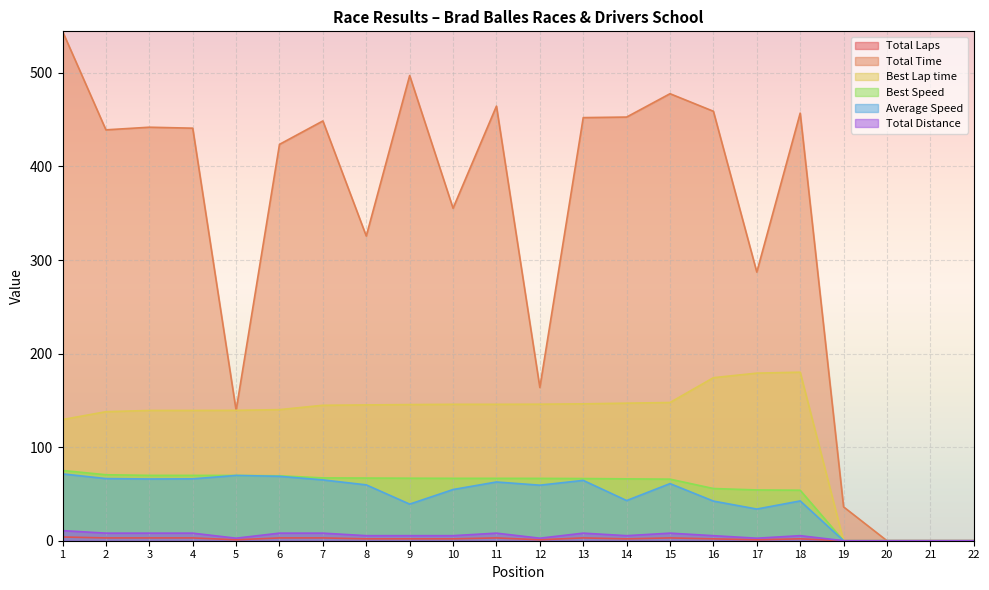

Reading left to right, list all the values displayed in this chart.

Total Laps: 1=4.0	2=3.0	3=3.0	4=3.0	5=1.0	6=3.0	7=3.0	8=2.0	9=2.0	10=2.0	11=3.0	12=1.0	13=3.0	14=2.0	15=3.0	16=2.0	17=1.0	18=2.0	19=0.0	20=0.0	21=0.0	22=0.0
Total Time: 1=544.4	2=439.1	3=441.9	4=440.9	5=139.4	6=423.6	7=448.6	8=325.6	9=497.1	10=355.3	11=464.5	12=163.8	13=452.2	14=452.8	15=477.7	16=459.0	17=287.1	18=457.0	19=36.2	20=0.0	21=0.0	22=0.0
Best Lap time: 1=129.5	2=137.9	3=139.2	4=139.2	5=139.4	6=140.1	7=144.8	8=145.1	9=145.5	10=145.8	11=145.8	12=145.9	13=146.3	14=147.0	15=147.7	16=174.2	17=179.1	18=180.1	19=0.0	20=0.0	21=0.0	22=0.0
Best Speed: 1=75.1	2=70.5	3=69.8	4=69.8	5=69.8	6=69.4	7=67.1	8=67.0	9=66.8	10=66.7	11=66.7	12=66.6	13=66.4	14=66.1	15=65.8	16=55.8	17=54.3	18=54.0	19=0.0	20=0.0	21=0.0	22=0.0
Average Speed: 1=71.4	2=66.4	3=66.0	4=66.1	5=69.8	6=68.8	7=65.0	8=59.7	9=39.1	10=54.7	11=62.8	12=59.4	13=64.5	14=42.9	15=61.0	16=42.4	17=33.9	18=42.5	19=0.0	20=0.0	21=0.0	22=0.0
Total Distance: 1=10.8	2=8.1	3=8.1	4=8.1	5=2.7	6=8.1	7=8.1	8=5.4	9=5.4	10=5.4	11=8.1	12=2.7	13=8.1	14=5.4	15=8.1	16=5.4	17=2.7	18=5.4	19=0.0	20=0.0	21=0.0	22=0.0